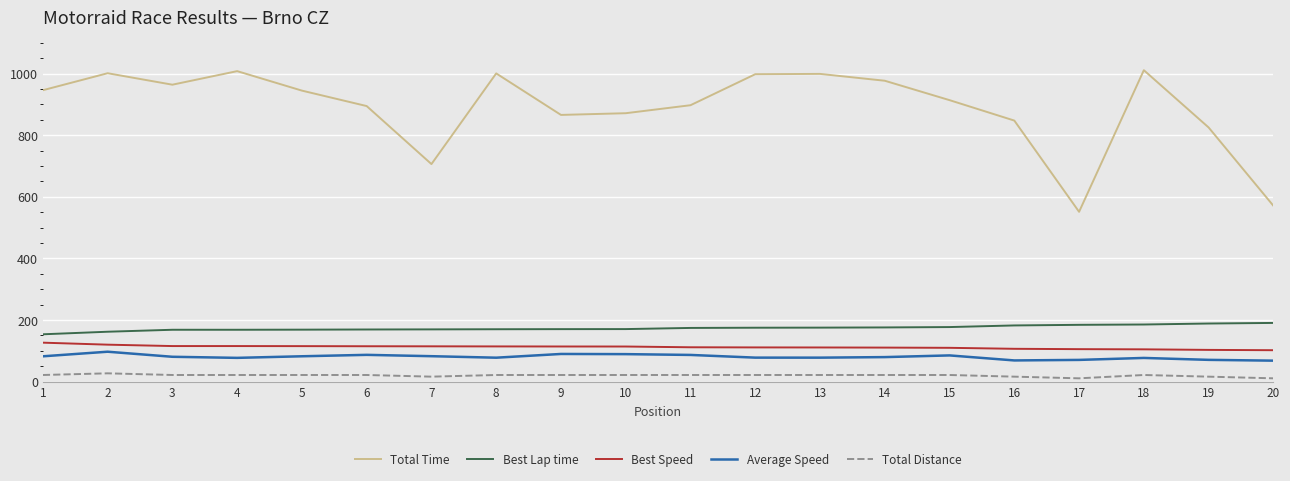

The Average Speed series shows 77.0 at 18. True or false?

True